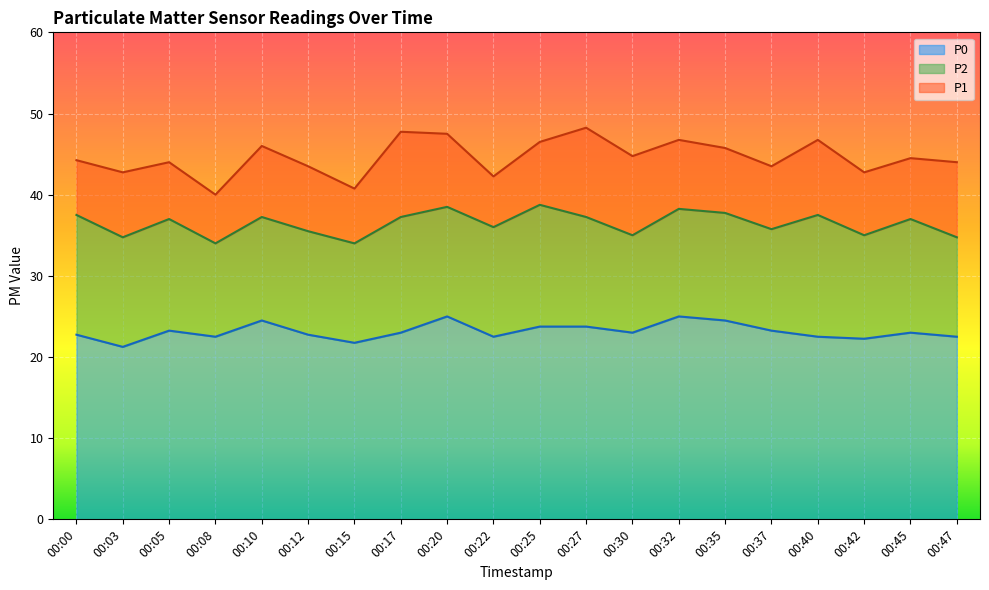

Does the chart display data point markers on the line(s)?

No